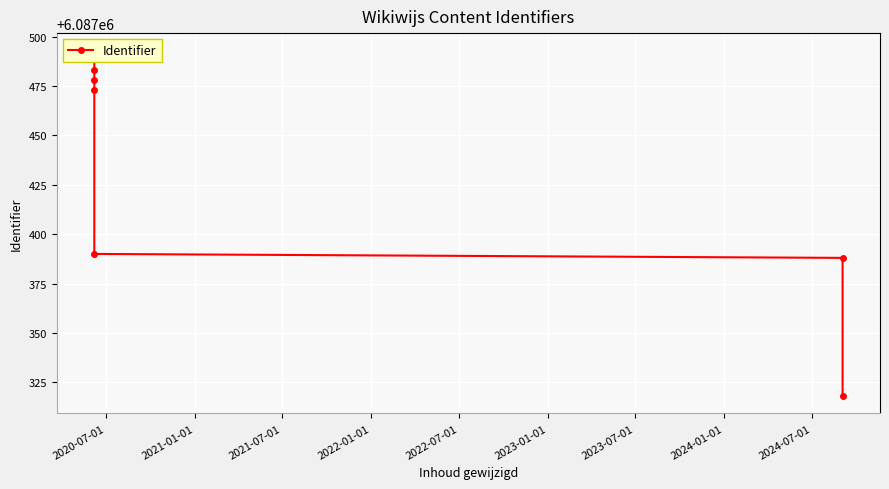

What is the average value?

6087439